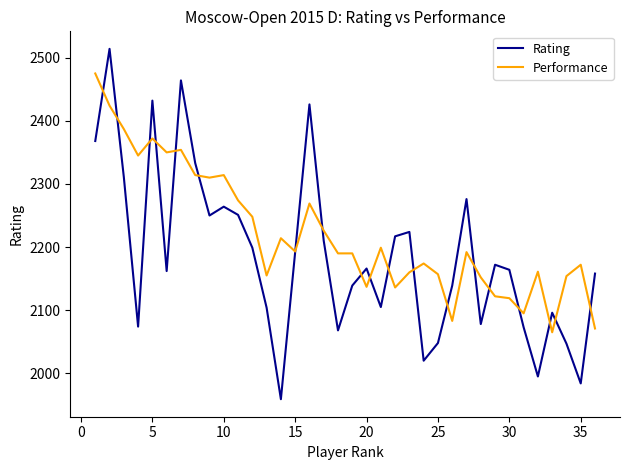

True or false: Rating and Performance intersect in this chart.

True